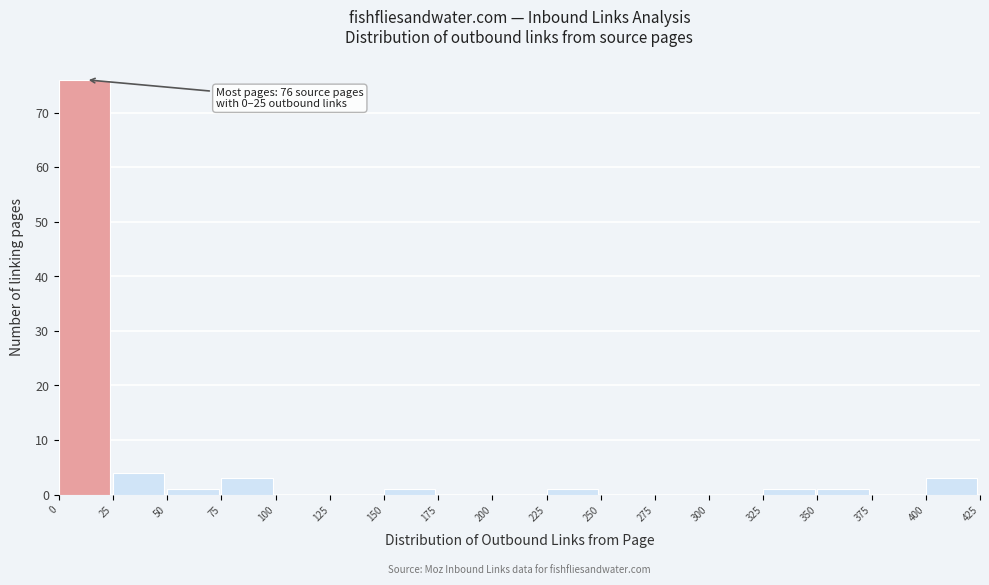

Over which range of the x-axis is the bar tallest?

0 to 25